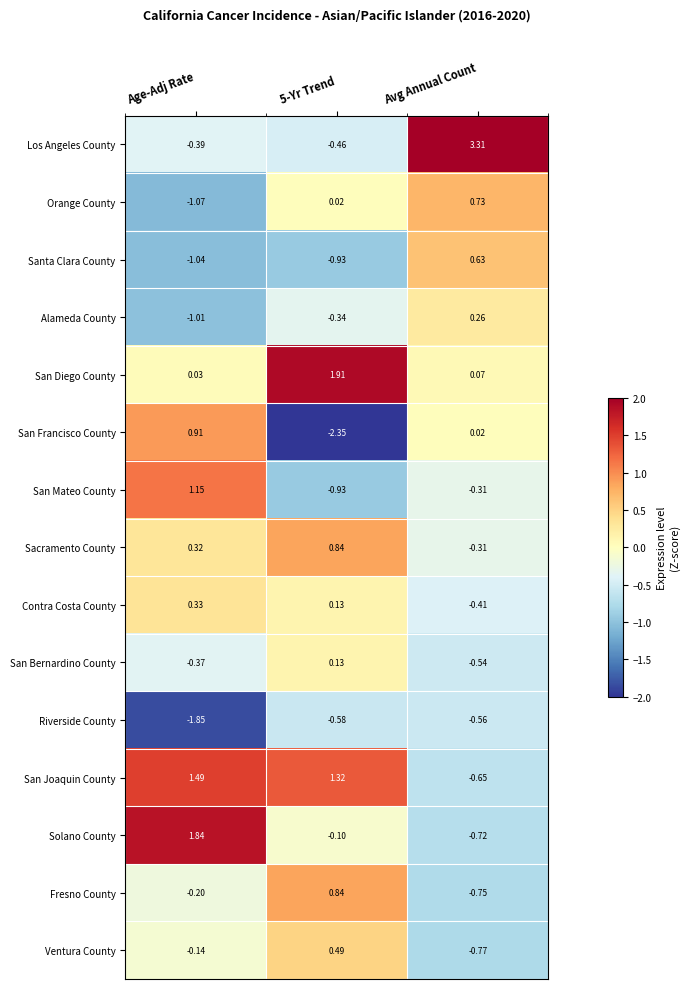

Which series has the largest total across all categories?

Los Angeles County